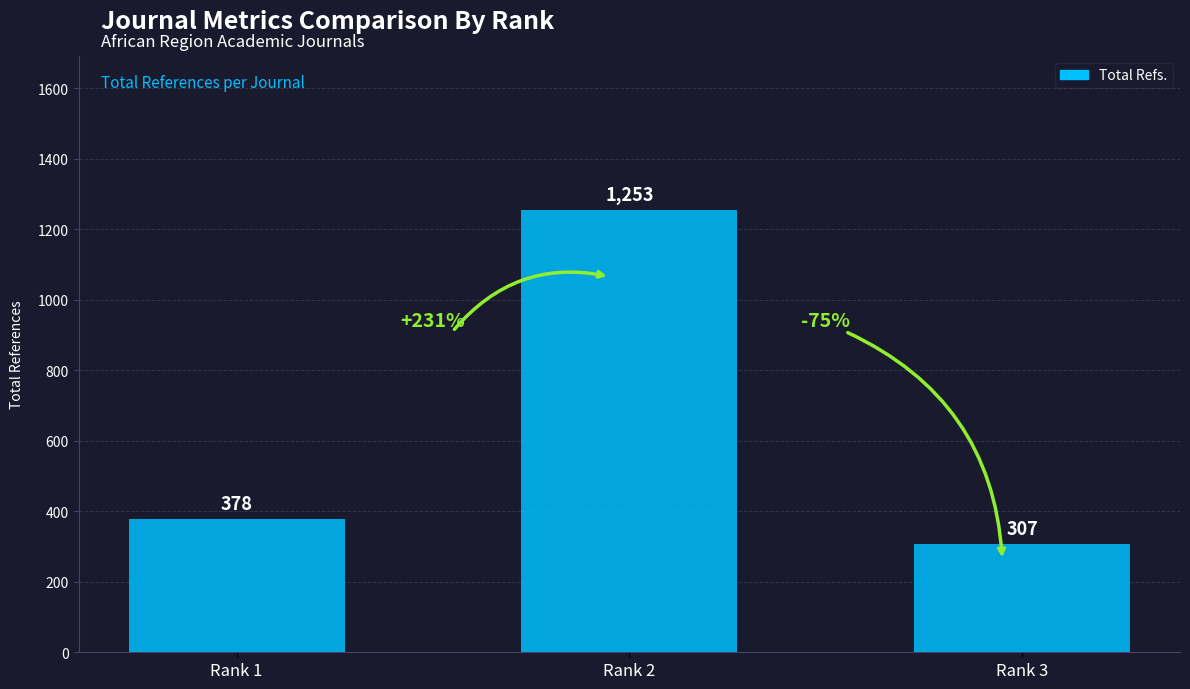

Which category has the highest value across all series?

Rank 2